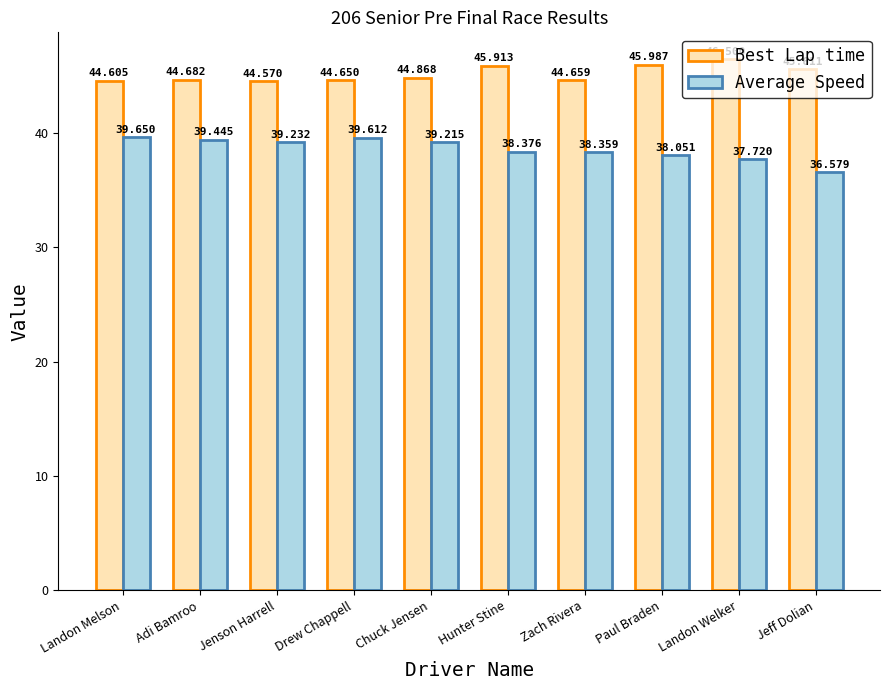

What is the spread (max minus min) of values at Landon Welker?

8.8